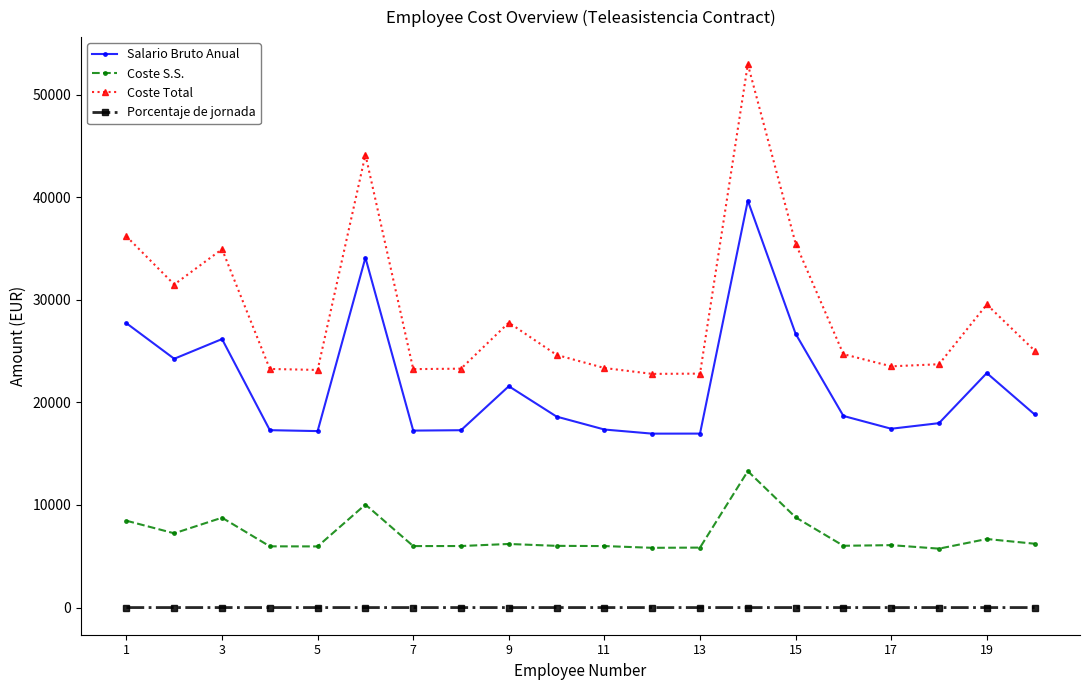

What is the average value of the Porcentaje de jornada series?

0.9